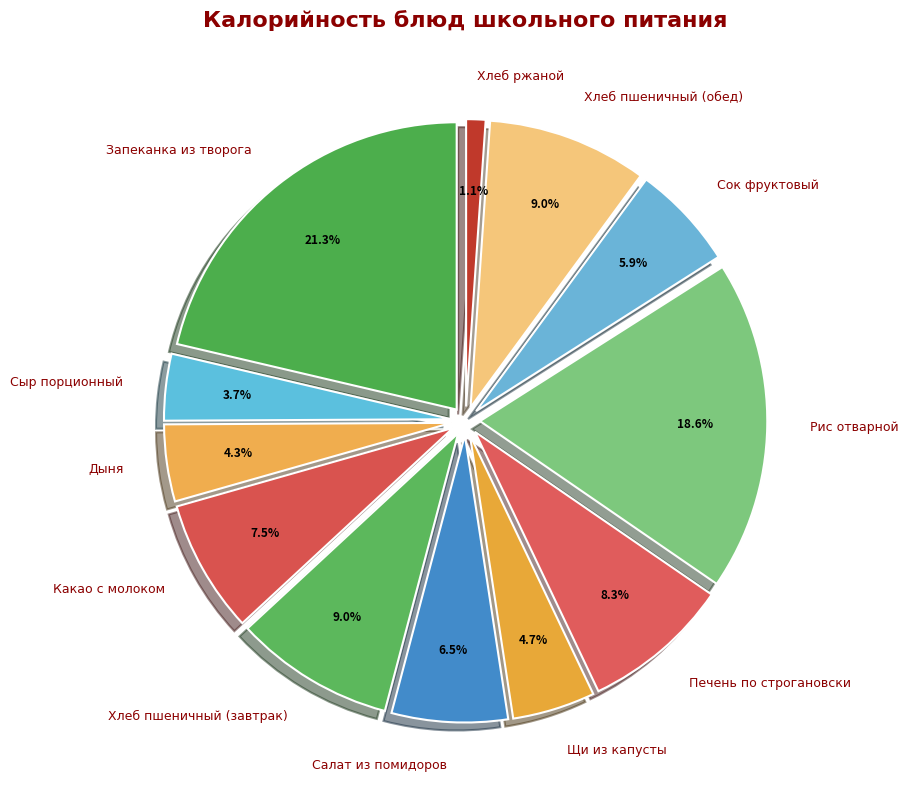

What is the change in value from Запеканка из творога to Печень по строгановски?

-189.2